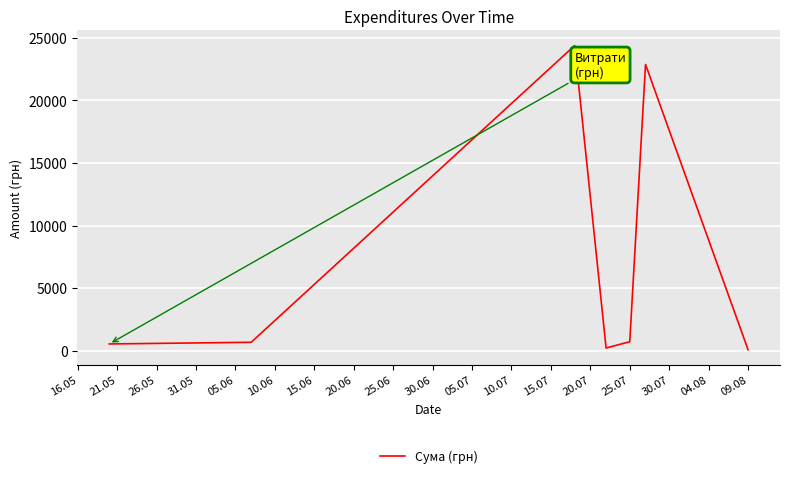

What is the greatest value displayed?

24369.0